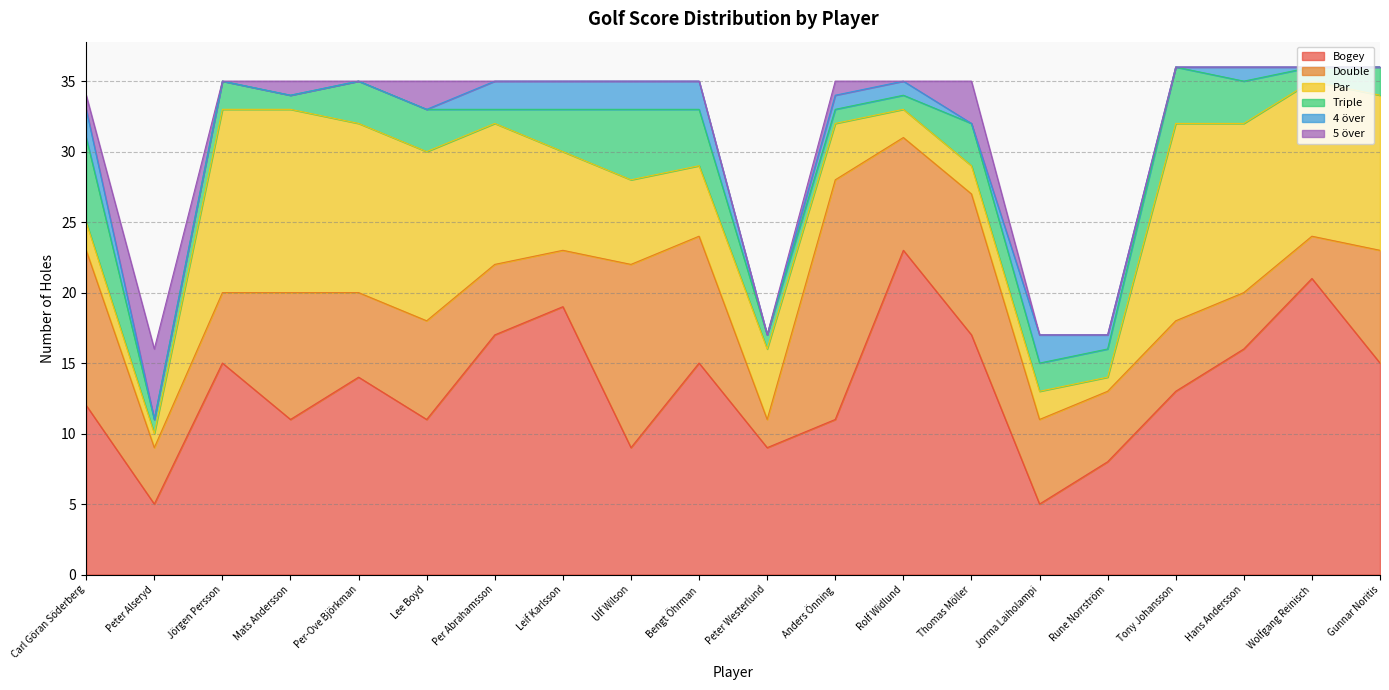

Which series has the largest total across all categories?

Bogey